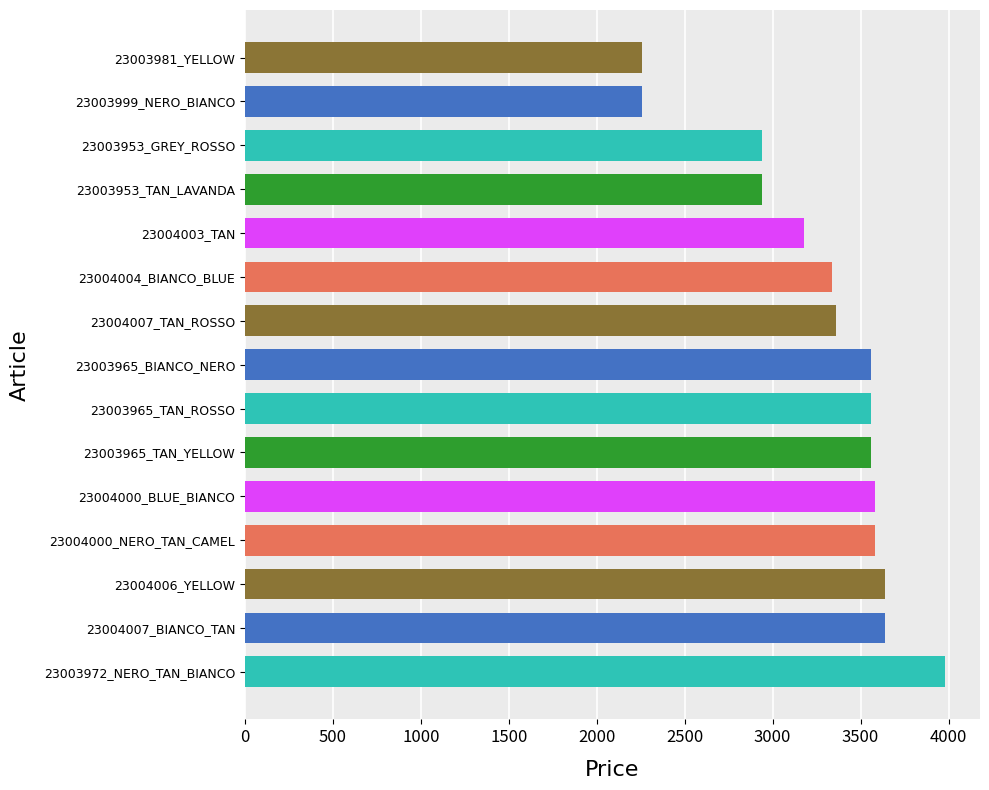

What is the greatest value displayed?

3980